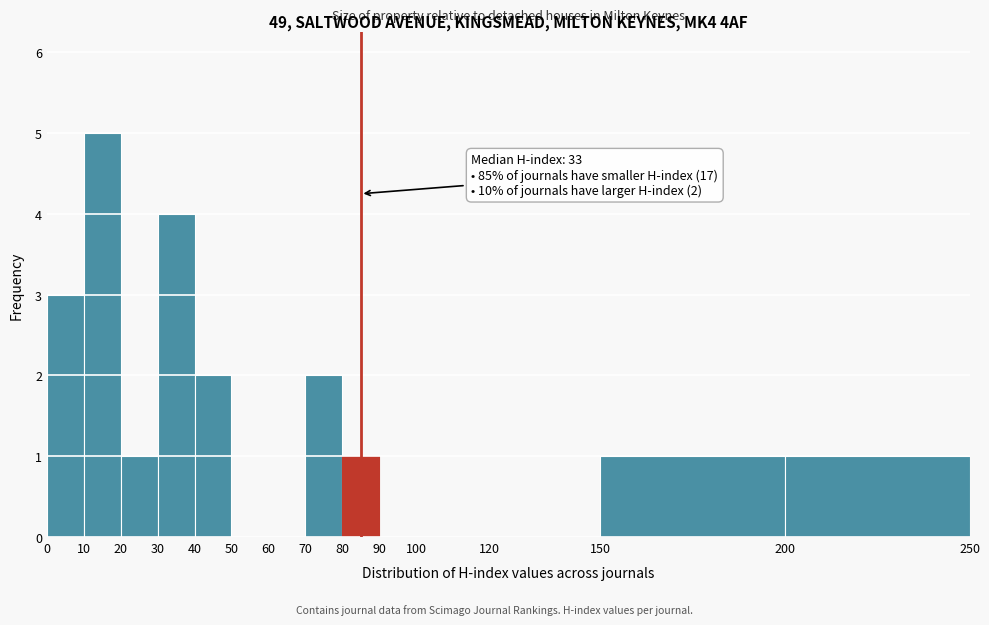

Which range on the x-axis has the tallest bar?

10 to 20